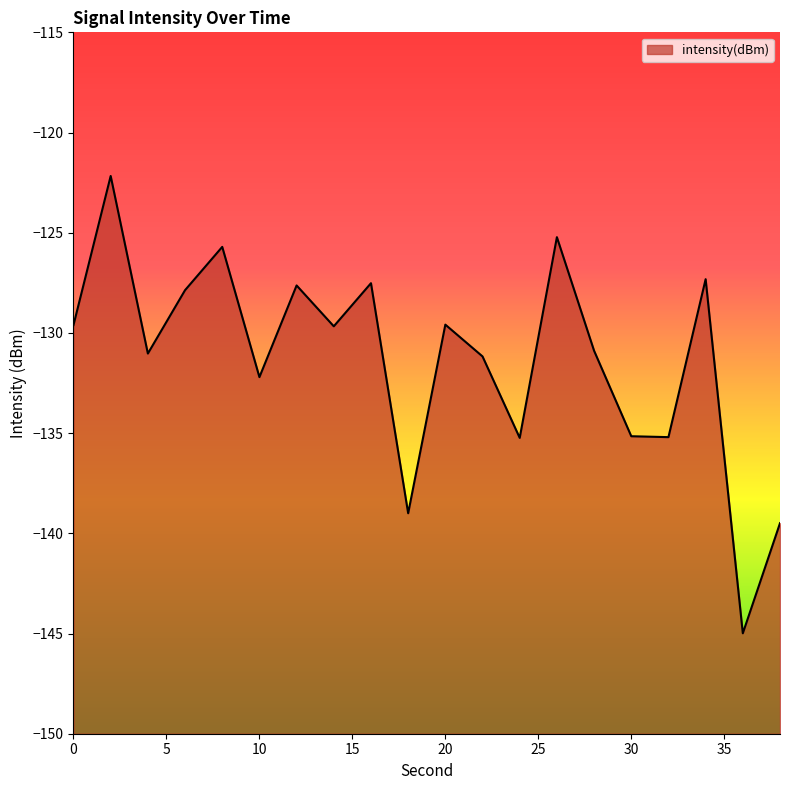

What is the sum of all values?

-2626.7